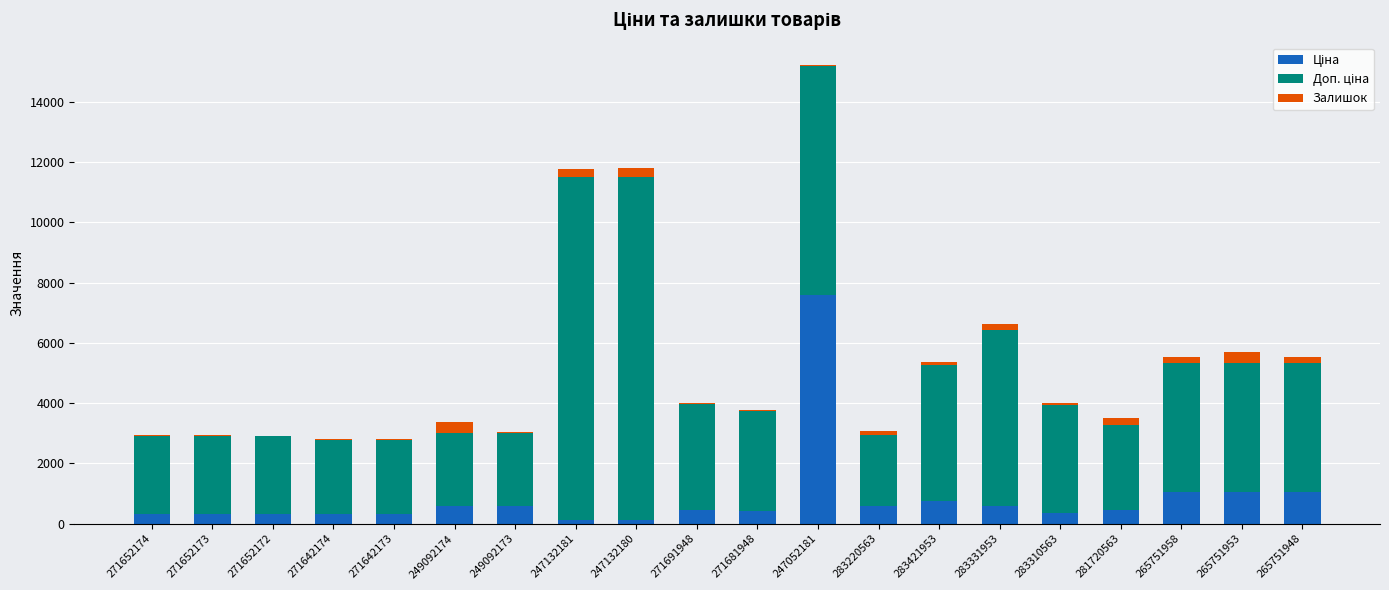

What is the total value across all series at 271652174?

2960.1